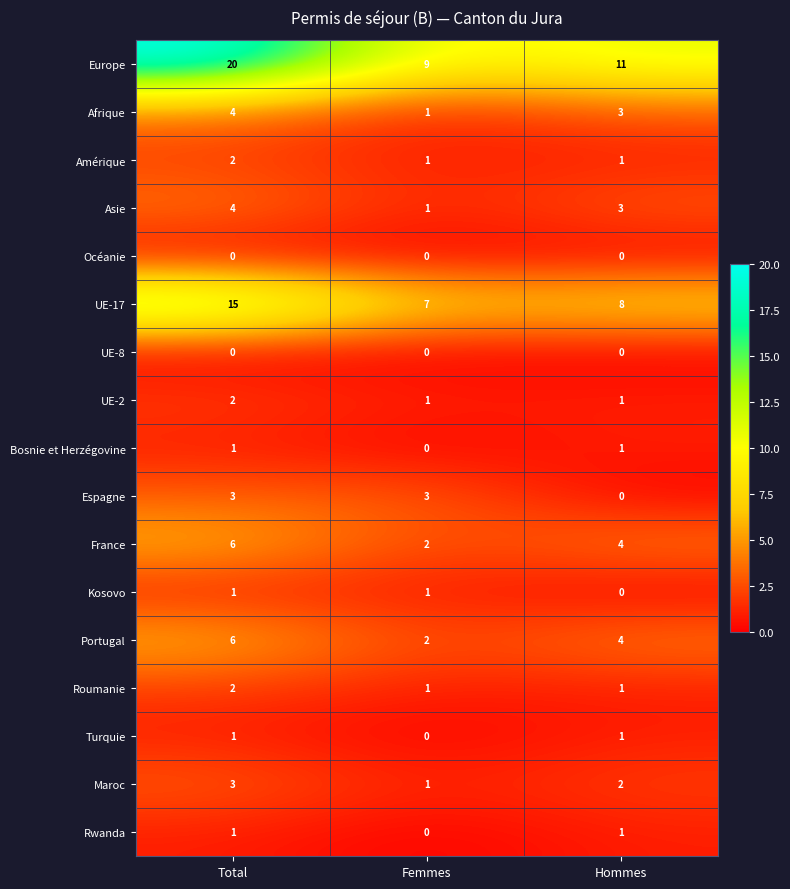

Where is Bosnie et Herzégovine nearest to the value 0?

Femmes